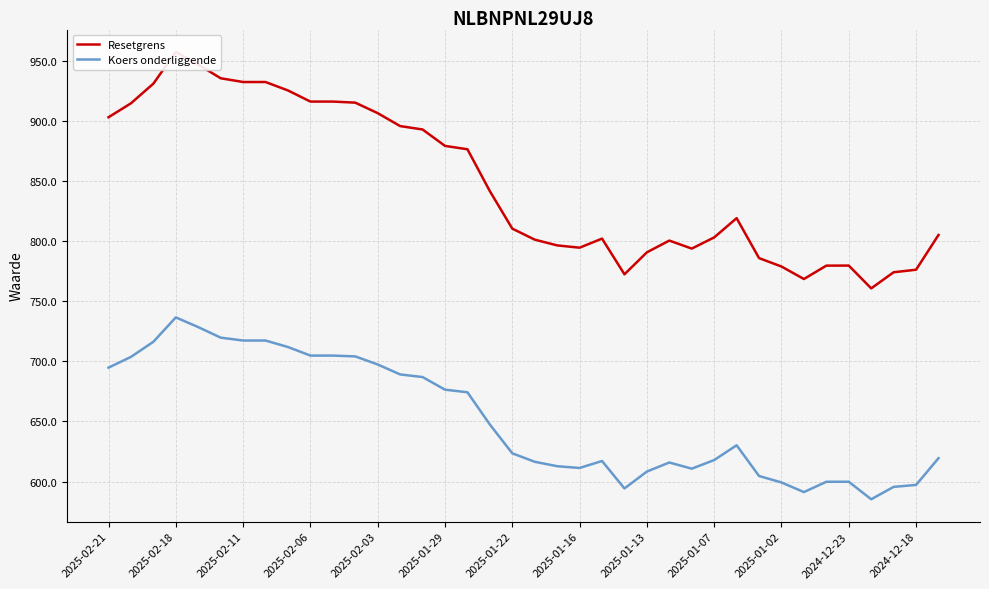

The value of Koers onderliggende at 2025-01-07 is 922.6. True or false?

False